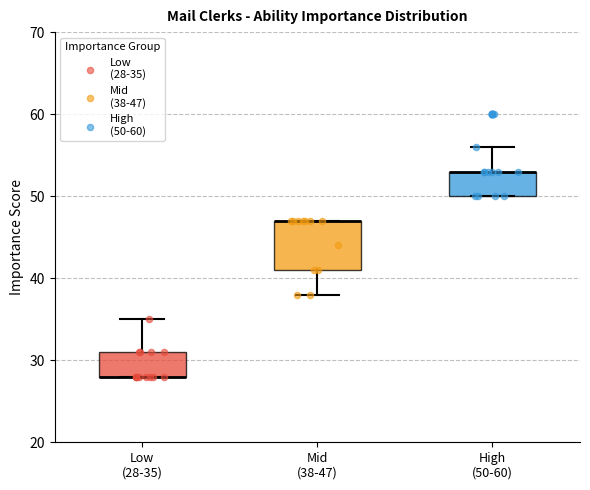

Where is the upper edge of the box for Mid (38-47) on the y-axis? The values are not printed on the chart, so give them approximately, as read against the axis.

47